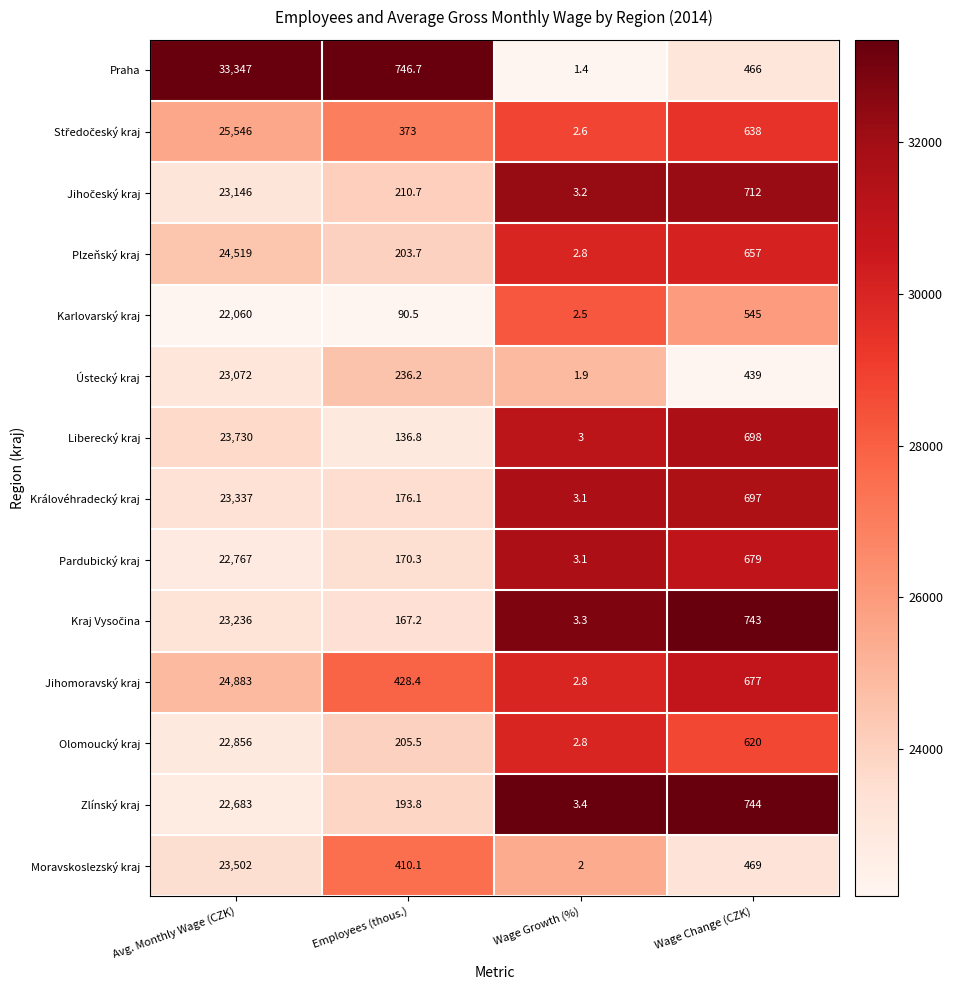

At which category does the chart reach its minimum across all series?

Wage Growth (%)